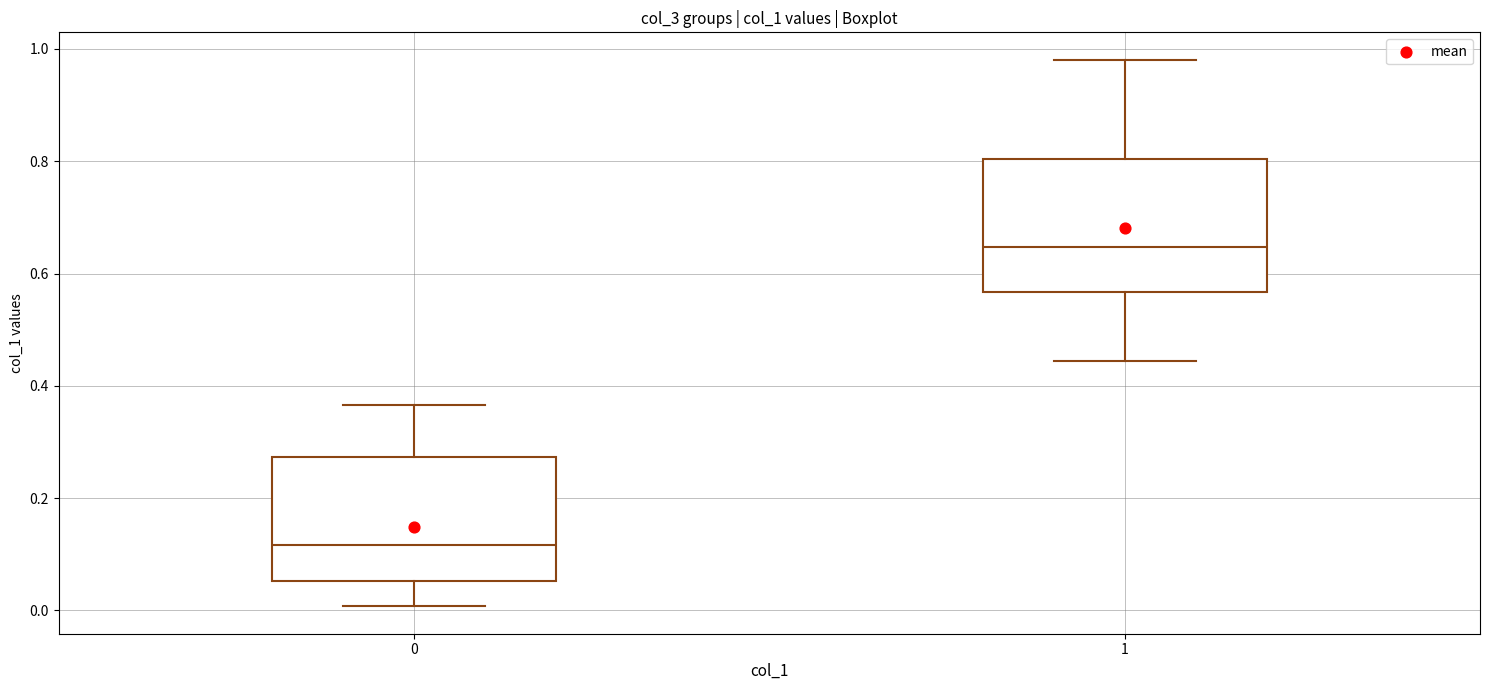

Reading left to right, transcribe this box plot: for each box, give where its median line is, the range the box spans, and where its two whiskers end, as read against the y-axis. The values are not printed on the chart, so give them approximately, as read against the axis.

0: median 0.12, box 0.06 to 0.28, whiskers 0.00 to 0.36
1: median 0.64, box 0.56 to 0.80, whiskers 0.44 to 0.98